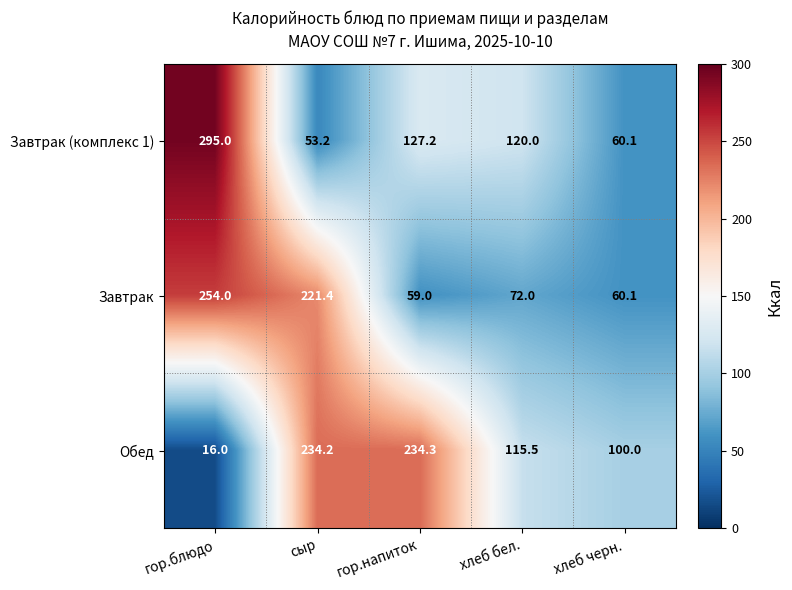

The value of Завтрак (комплекс 1) at сыр is 23.8. True or false?

False